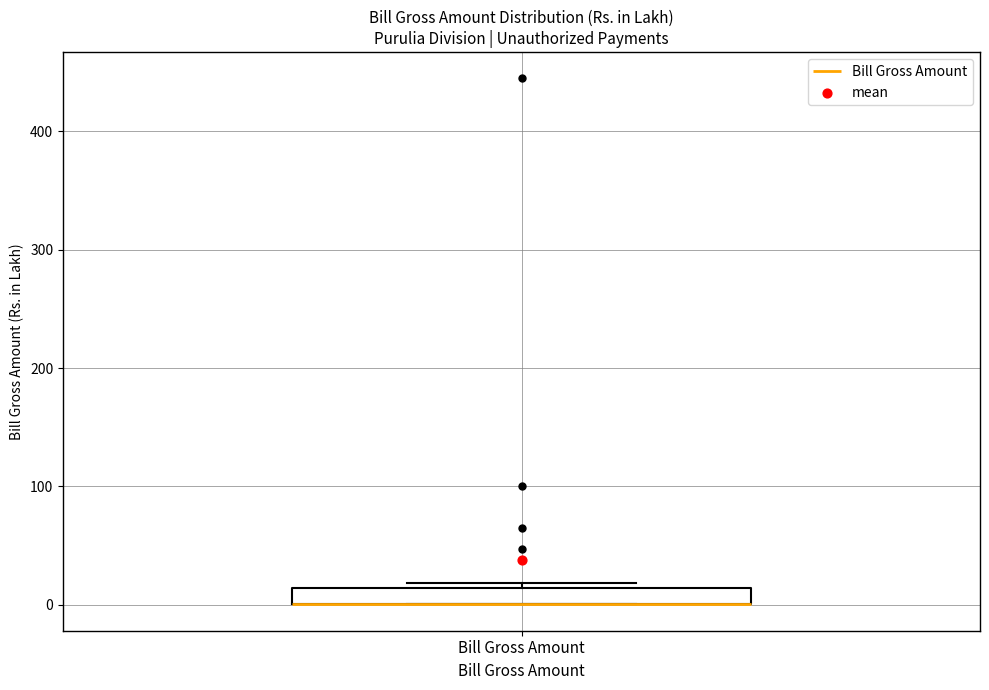

Where is the lower edge of the box for Bill Gross Amount on the y-axis? The values are not printed on the chart, so give them approximately, as read against the axis.

0